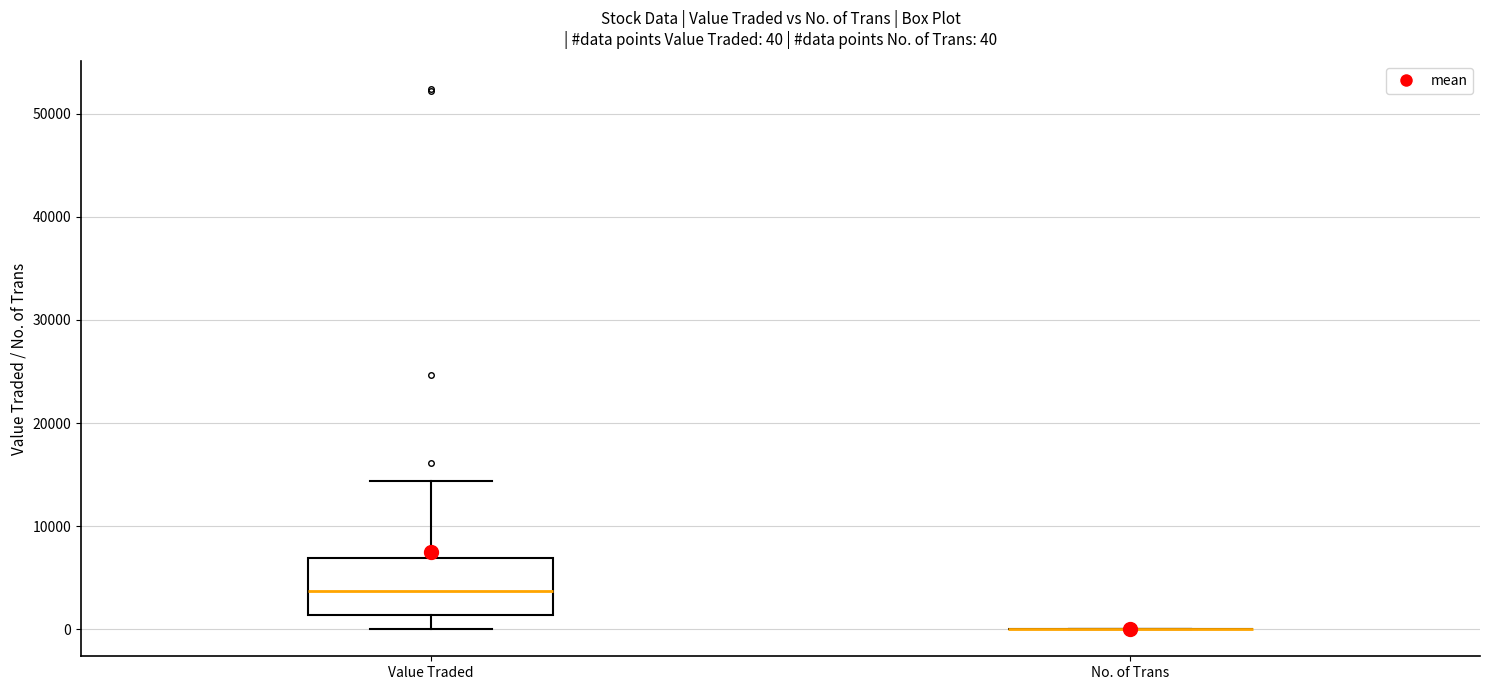

Comparing the boxes themselves (not the whiskers), which one is the tallest?

Value Traded